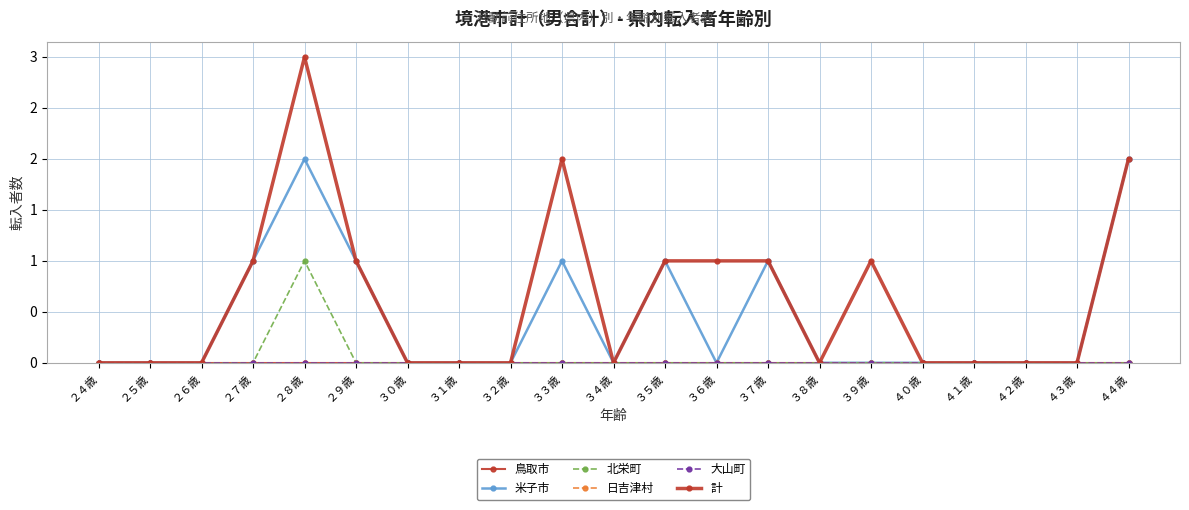

What is the highest value of the 計 series?

3